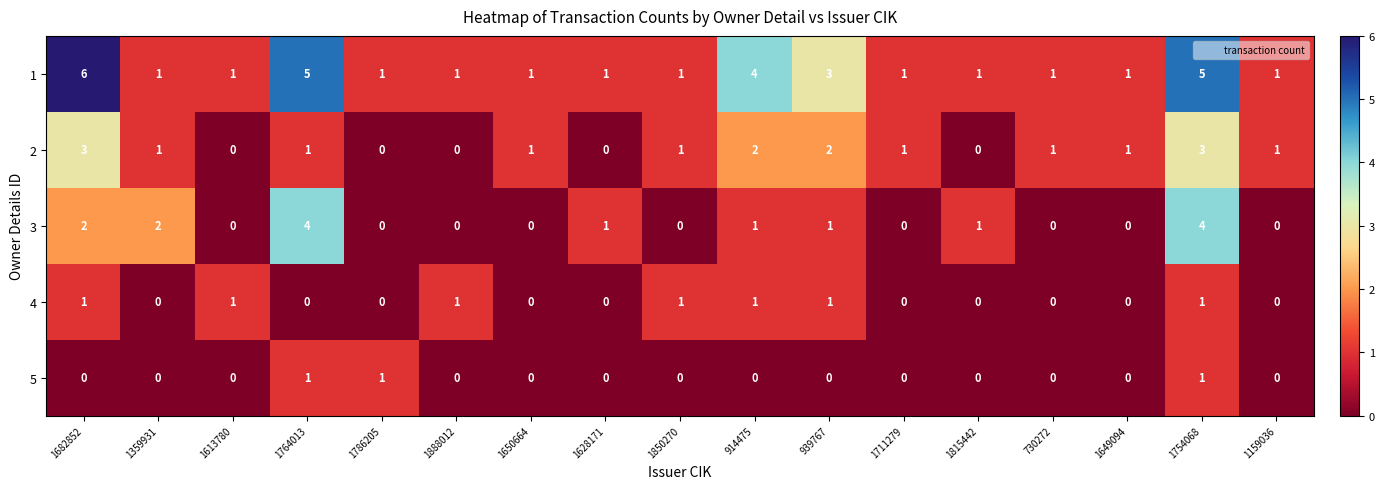

At how many categories does at least one series exceed 0?

17